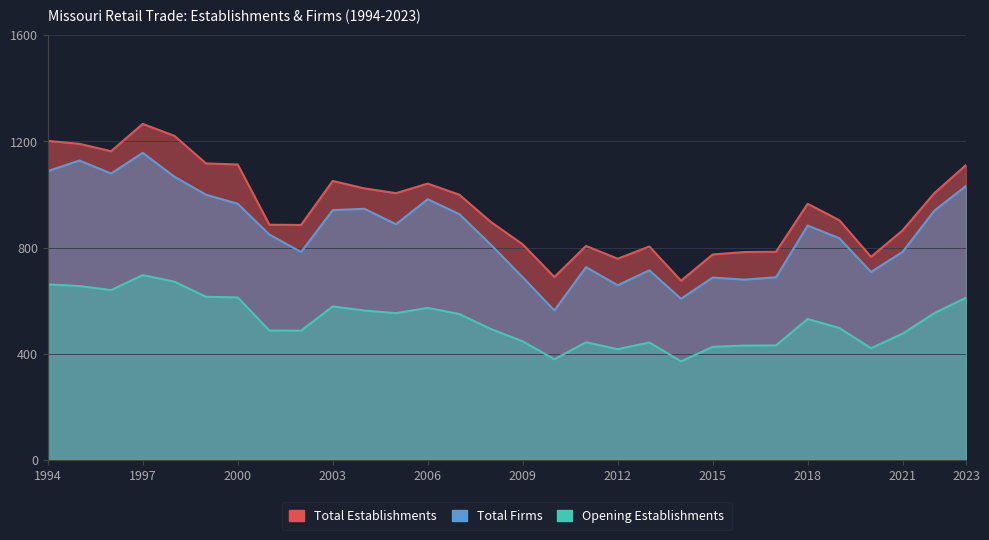

True or false: Opening Establishments and Total Firms cross at least once.

False